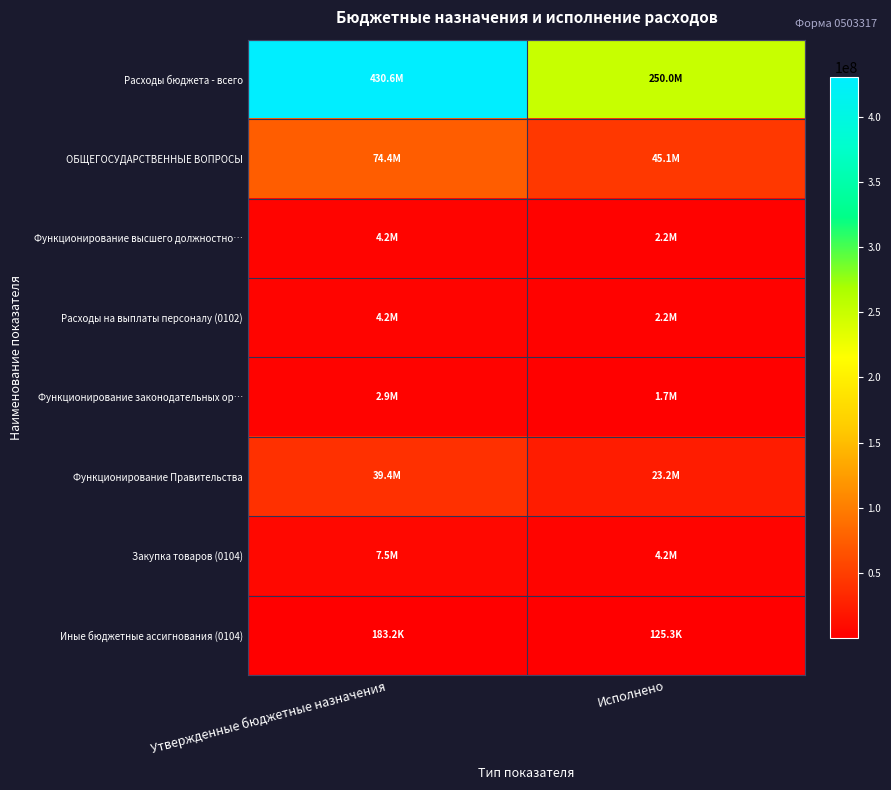

What is the minimum value shown in the chart?

125304.8